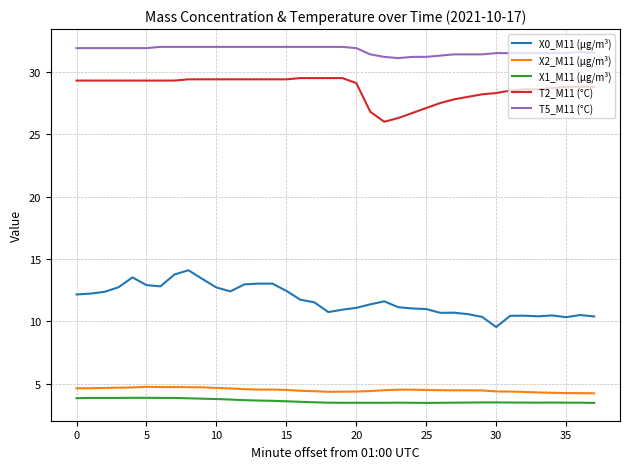

What is the minimum value for X1_M11 (μg/m³)?

3.5